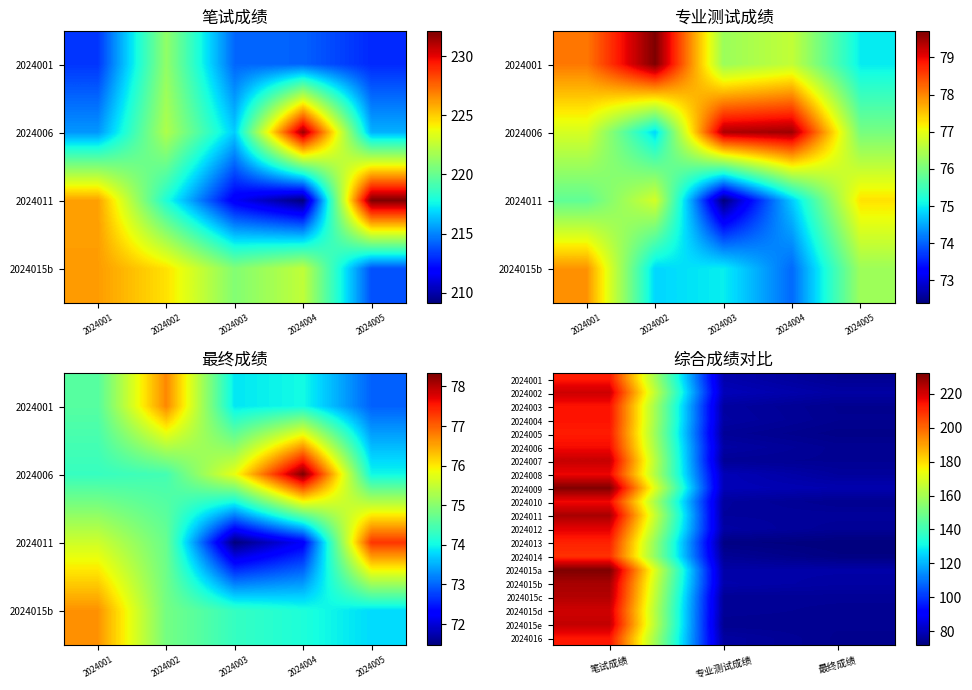

Which label corresponds to the smallest value in the chart?

最终成绩